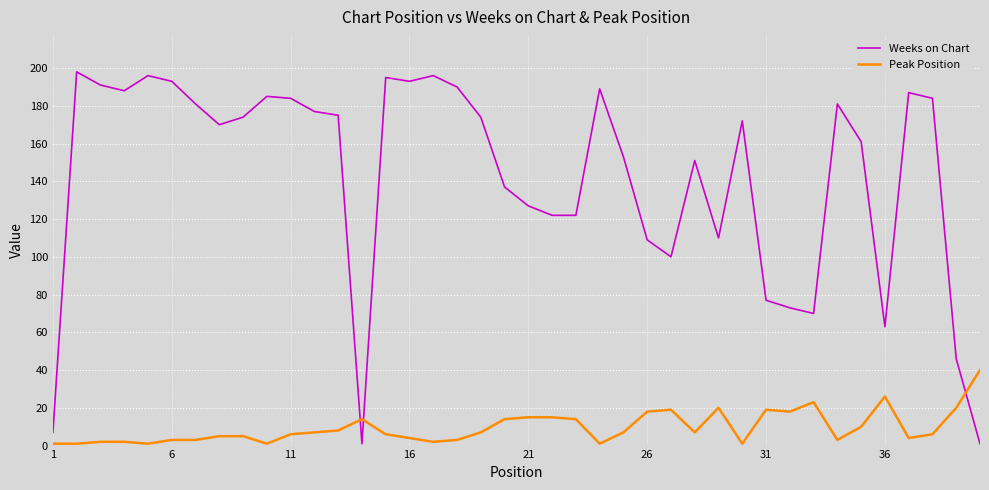

Which series has the largest total across all categories?

Weeks on Chart